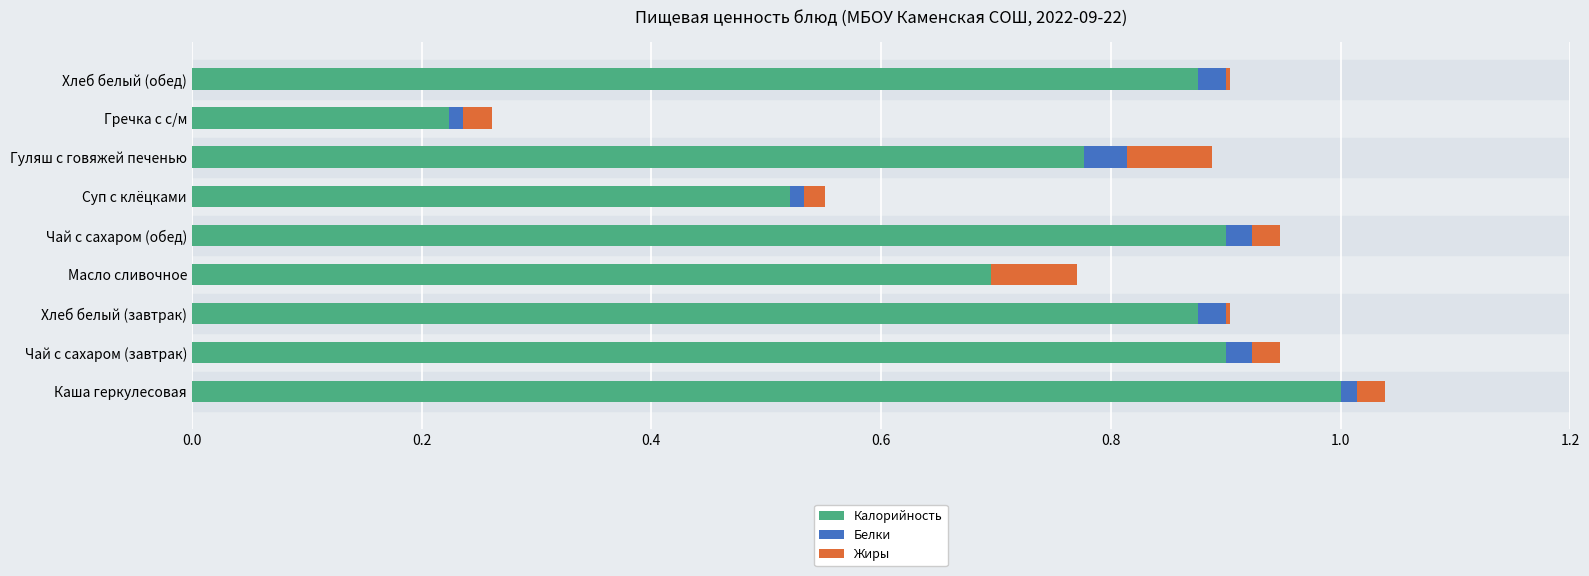

At which category is the sum across all series the highest?

Каша геркулесовая